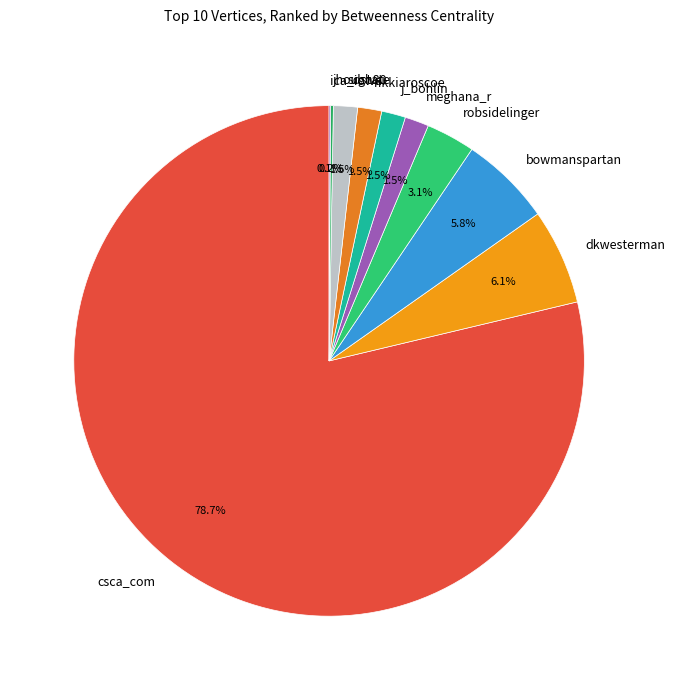

Which category has the biggest portion of the pie?

csca_com